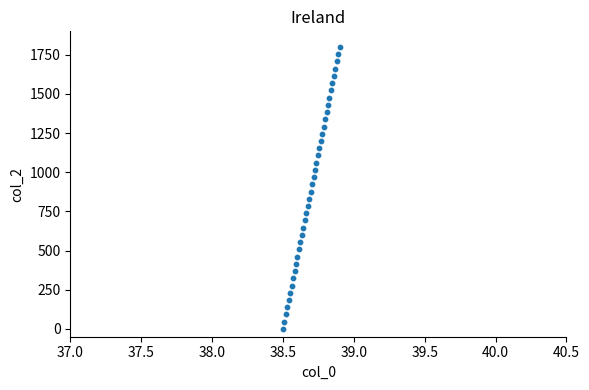

What is the range of X values (max minus min)?

0.4